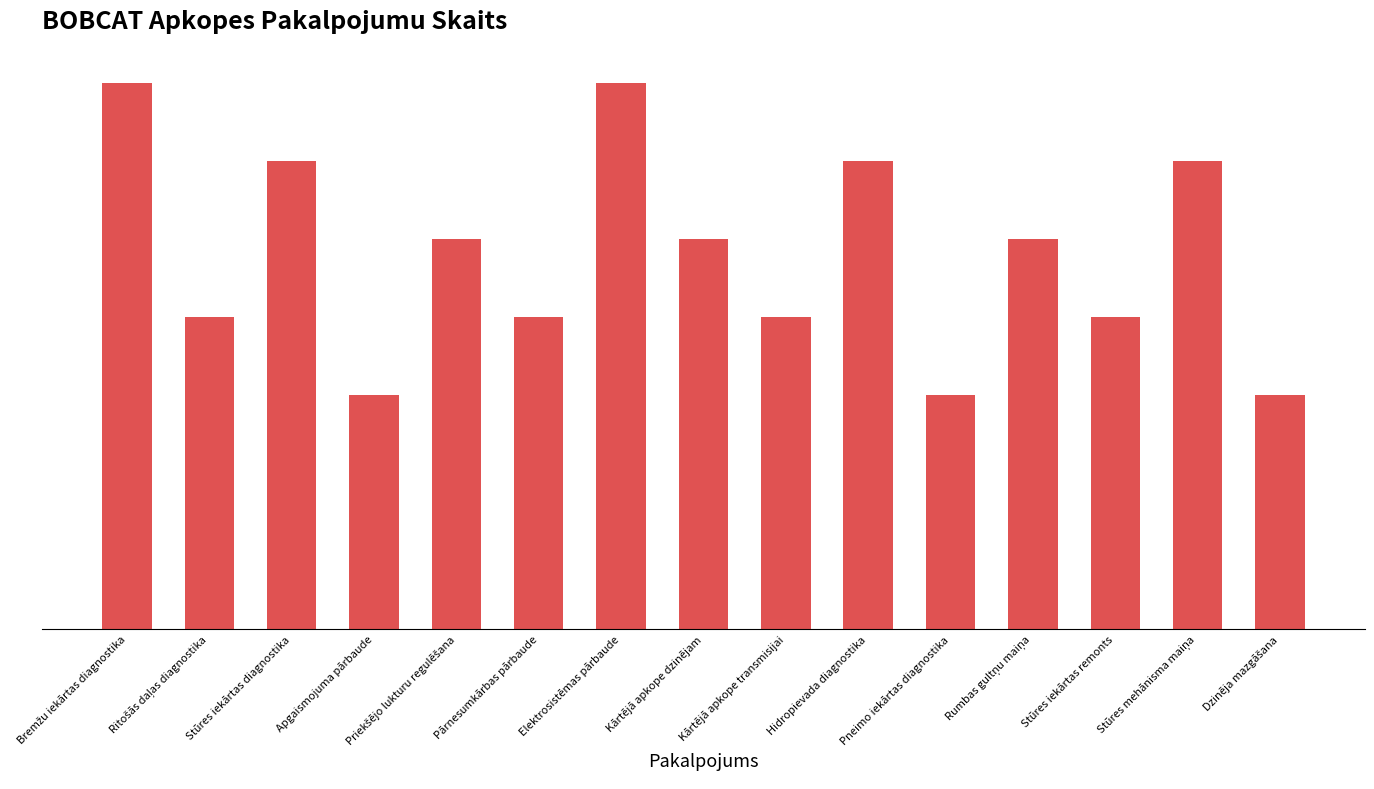

What is the value of the 11th bar from the left?

3